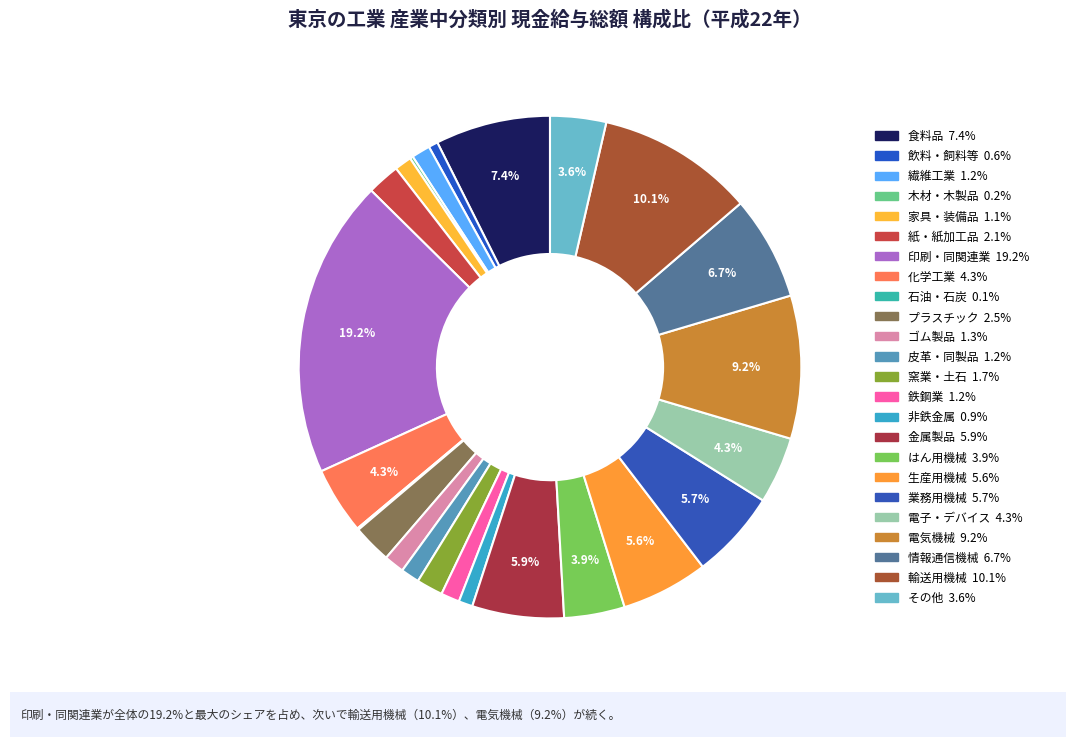

To the nearest percent, what is the combined percentage of 家具・装備品 and 木材・木製品?

1%